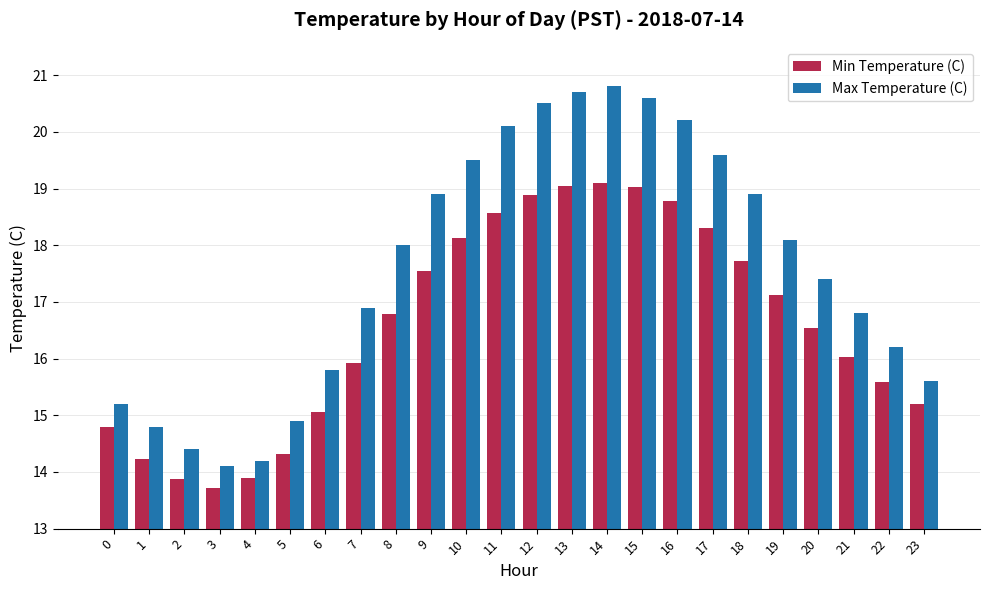

How many values in the Max Temperature (C) series are below 18?

12